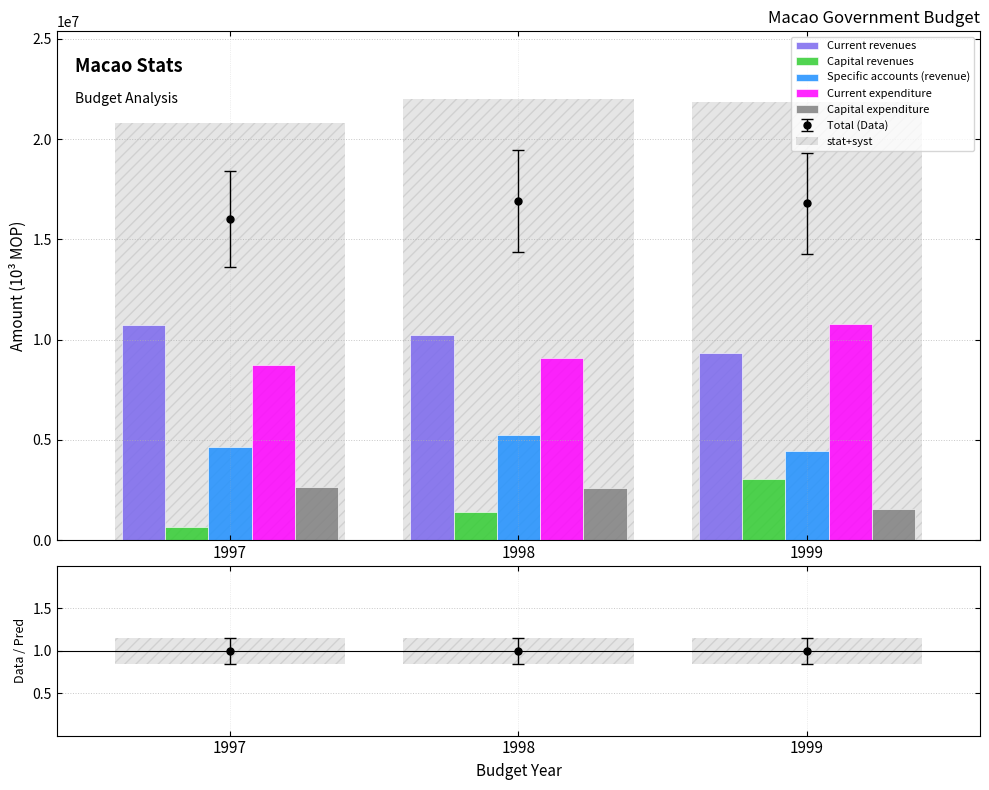

What is the difference between the Specific accounts (revenue) values at 1998 and 1999?

793560